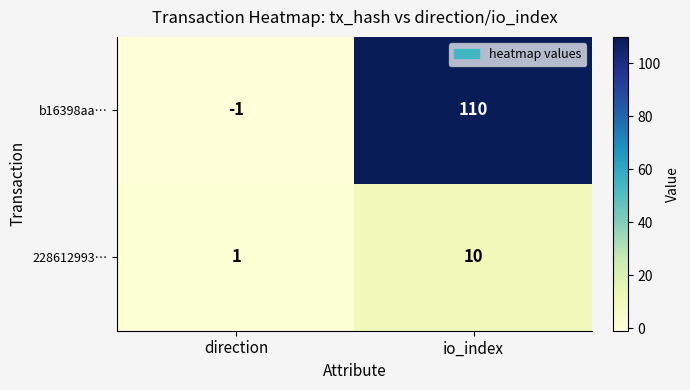

Reading right to left, what are all the values shown in this chart?

b16398aa…: 110	-1
228612993…: 10	1